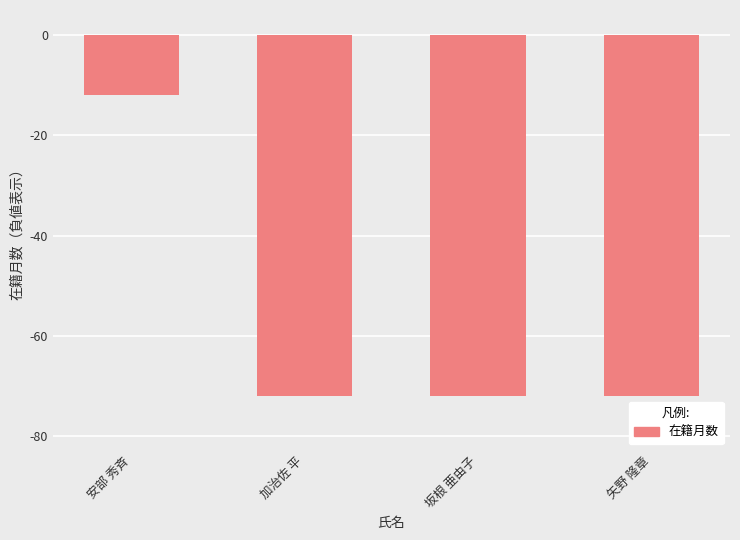

What is the change in value from 安部 秀斉 to 坂根 亜由子?

-60